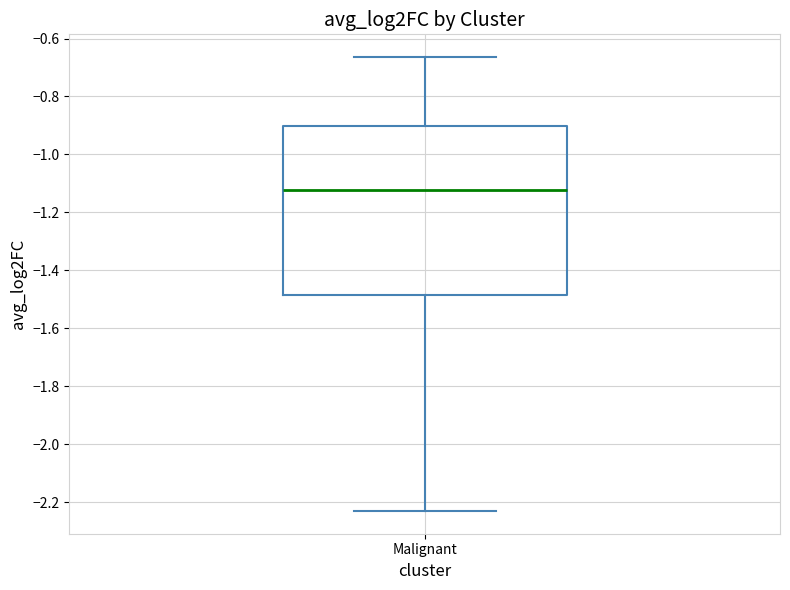

Read this box plot against the y-axis: the position of the median line, the range covered by the box, and the ends of both whiskers. The values are not printed on the chart, so give them approximately, as read against the axis.

median -1.12, box -1.48 to -0.90, whiskers -2.24 to -0.66